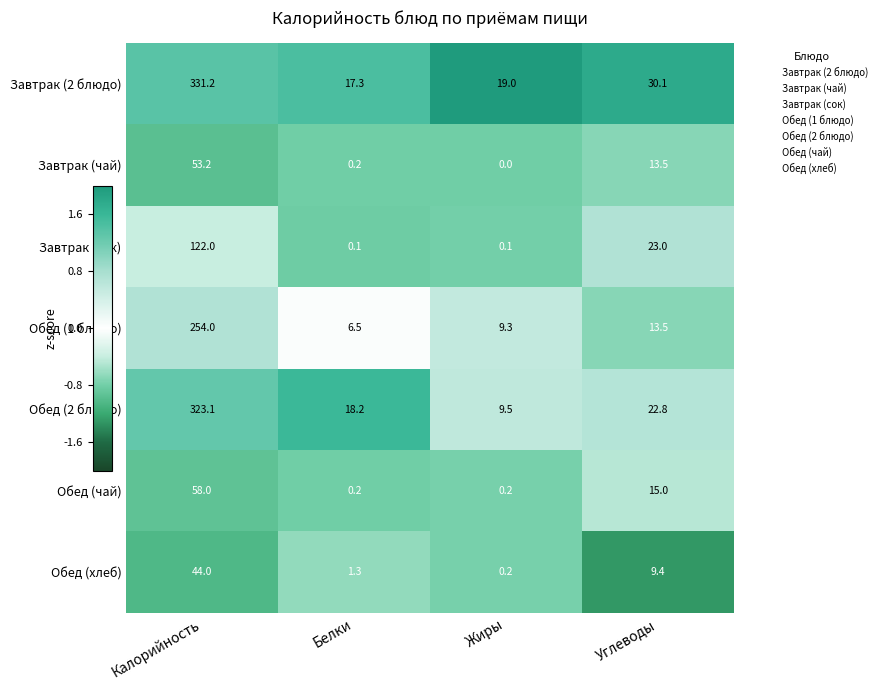

What is the total value across all series at Углеводы?

127.3